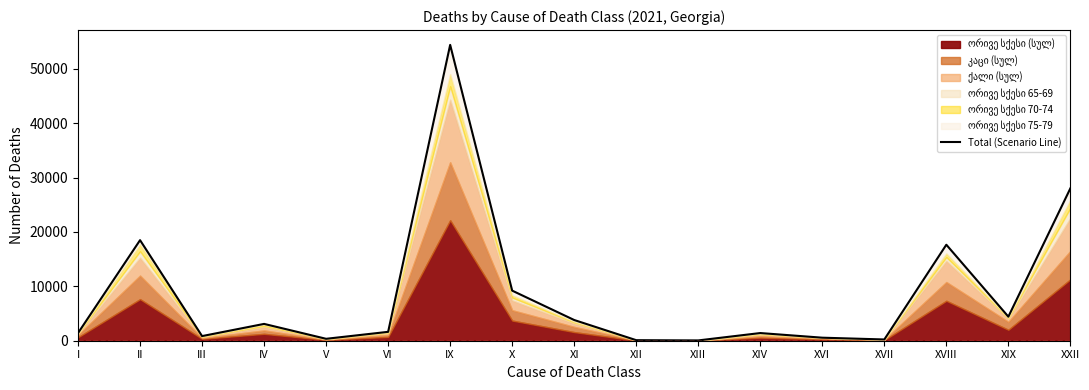

What is the change in value from XI to XVII?

-3579